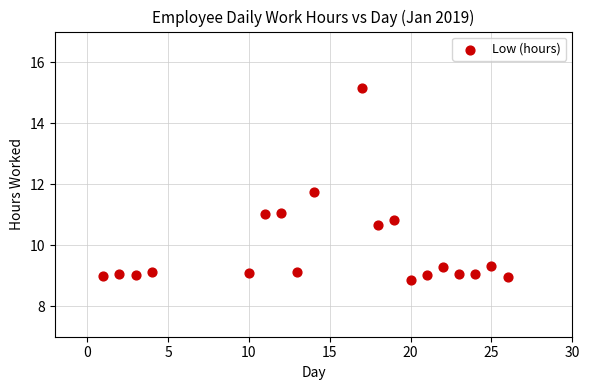

What is the range of X values (max minus min)?

25.0